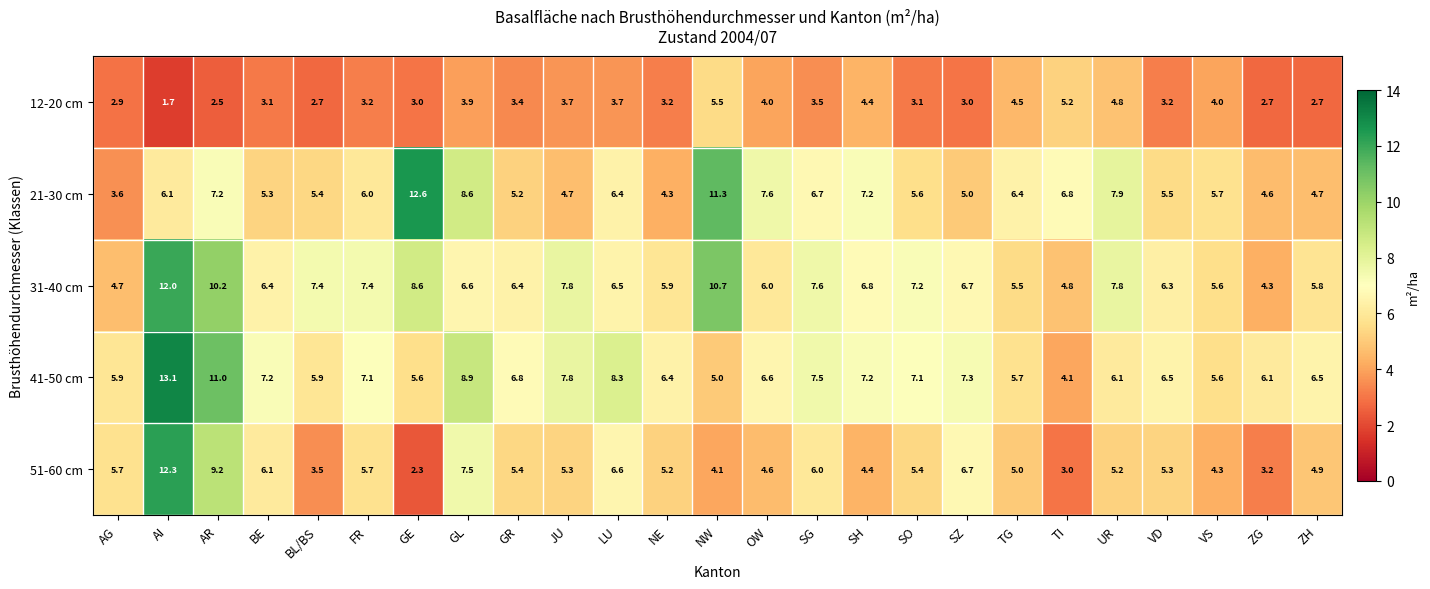

Which series has the widest spread of values?

51-60 cm